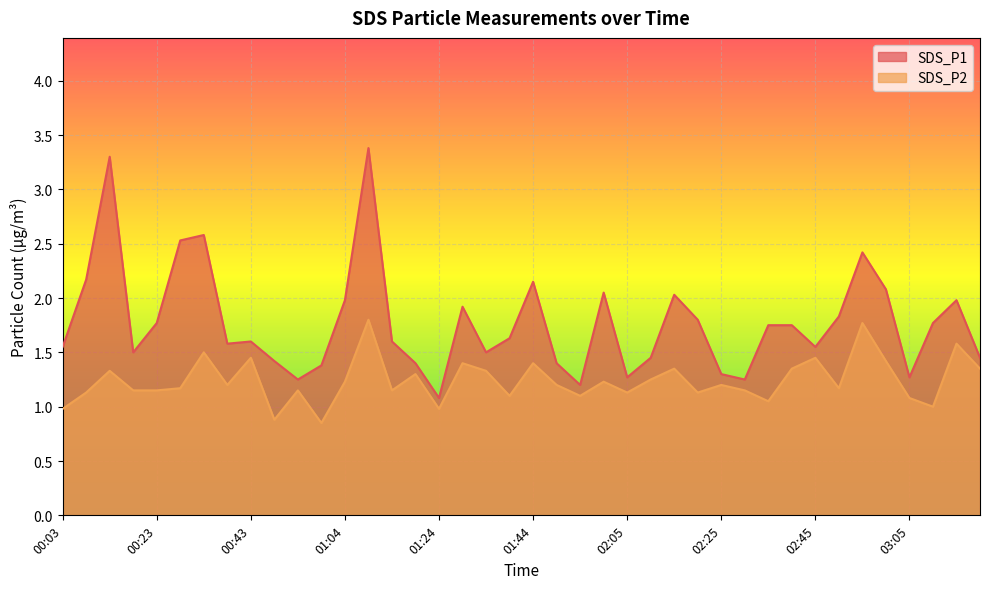

The SDS_P2 series shows 1.1 at 02:35. True or false?

True